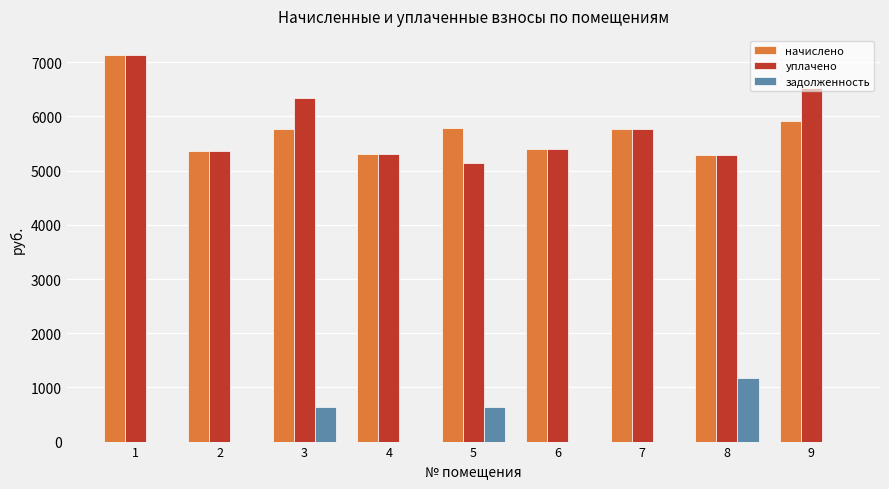

What are all the series names shown in the legend?

начислено, уплачено, задолженность